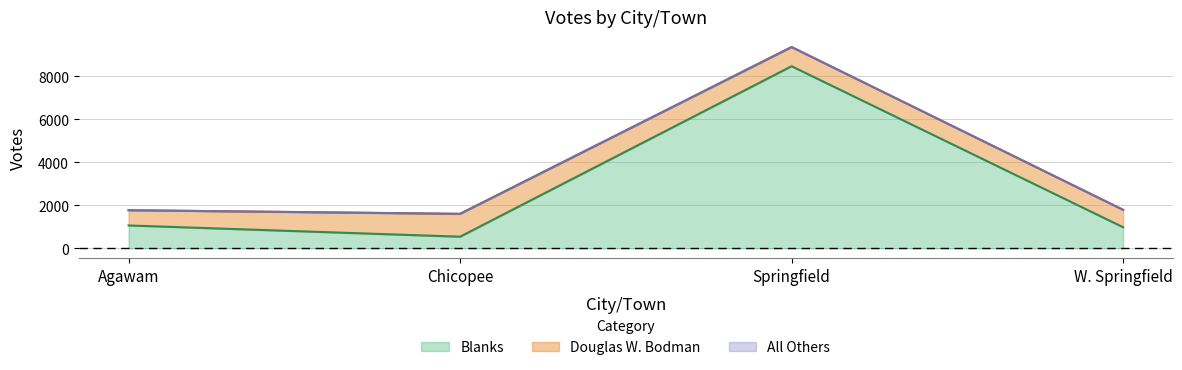

Between which two adjacent categories do Blanks and Douglas W. Bodman first intersect?

Agawam and Chicopee